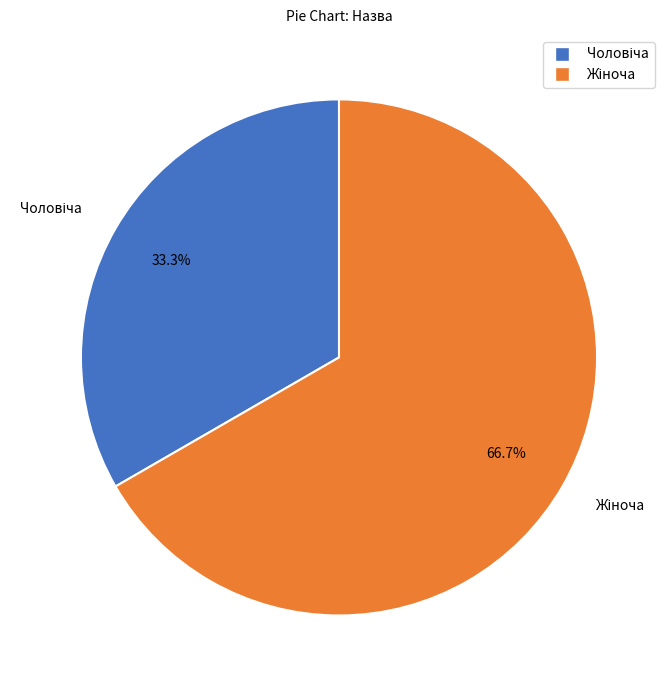

Is there any slice that represents more than half of the pie?

Yes